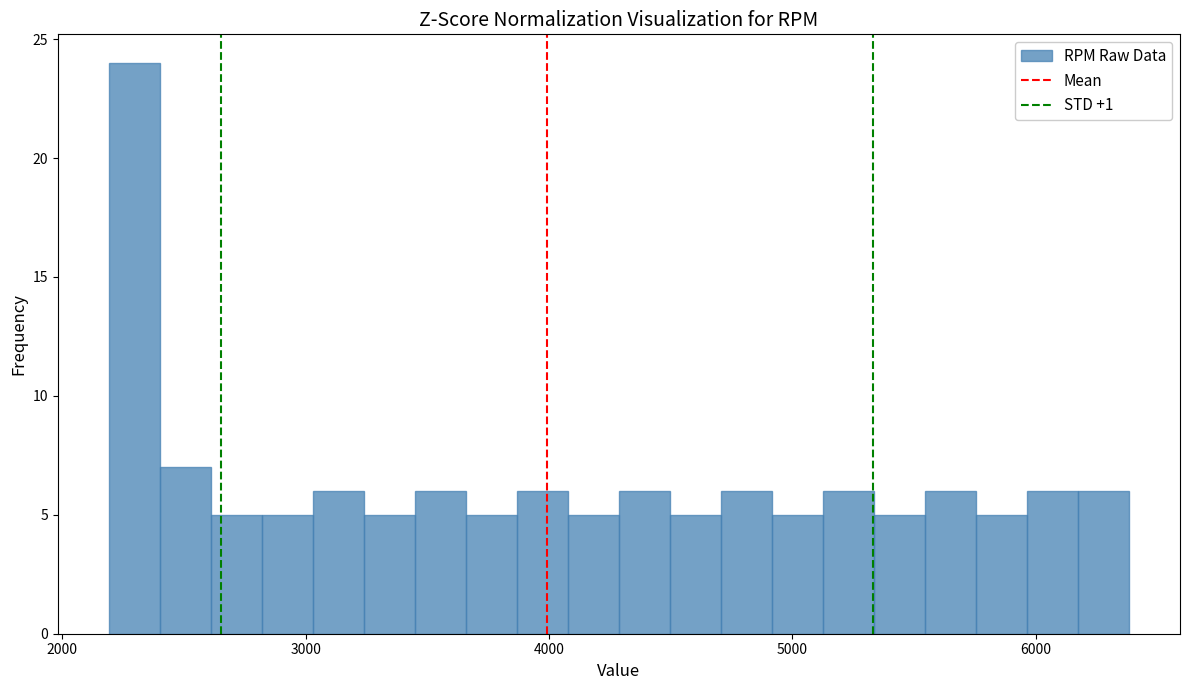

Read against the x-axis, roughly where is the centre of the tallest bar?

2300